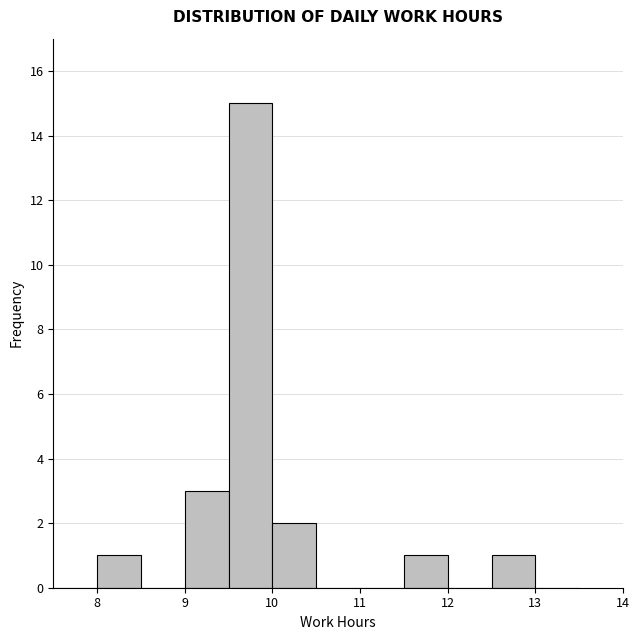

How tall is the bar that spans 9.5 to 10.0 on the x-axis? The values are not printed on the chart, so give them approximately, as read against the axis.

15